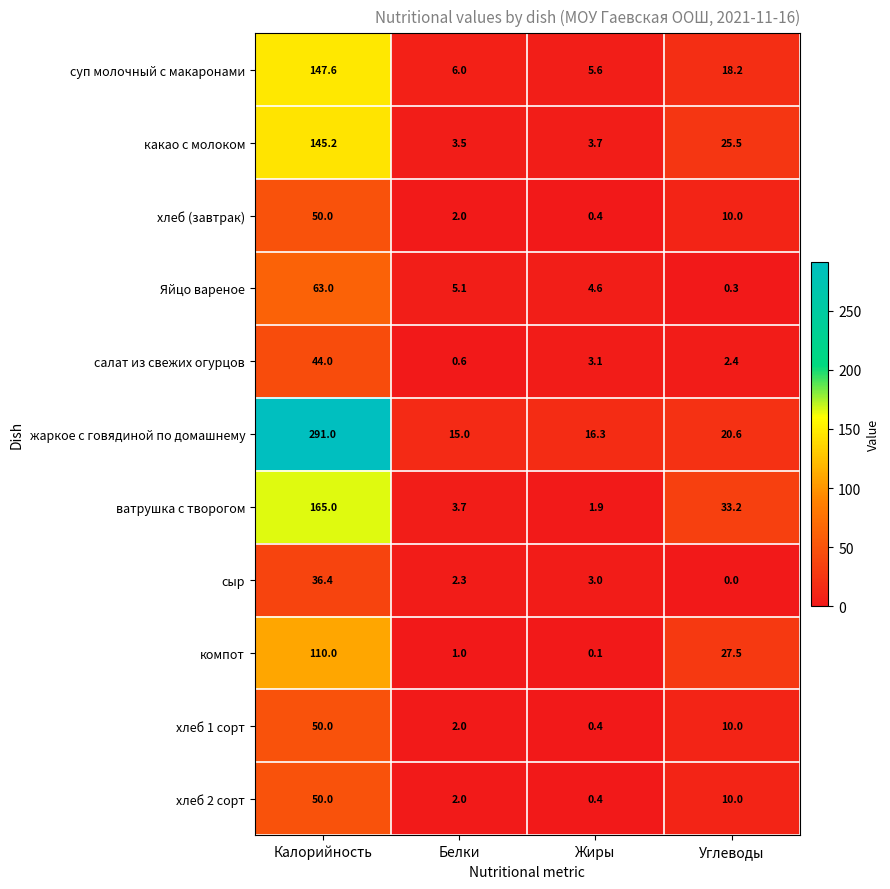

At which label is Яйцо вареное closest to 31?

Белки